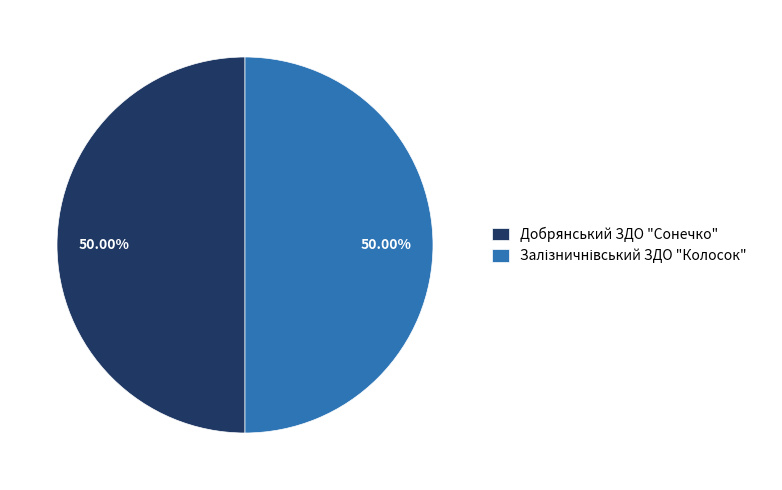

How many slices are in this pie chart?

2